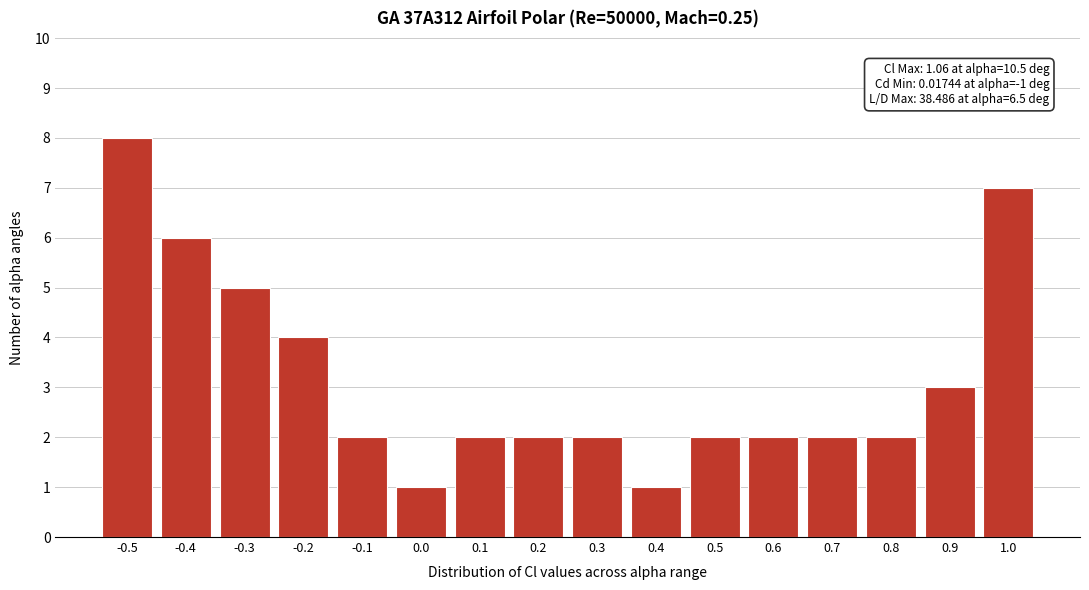

Reading left to right, transcribe all the data shown in this chart.

8	6	5	4	2	1	2	2	2	1	2	2	2	2	3	7